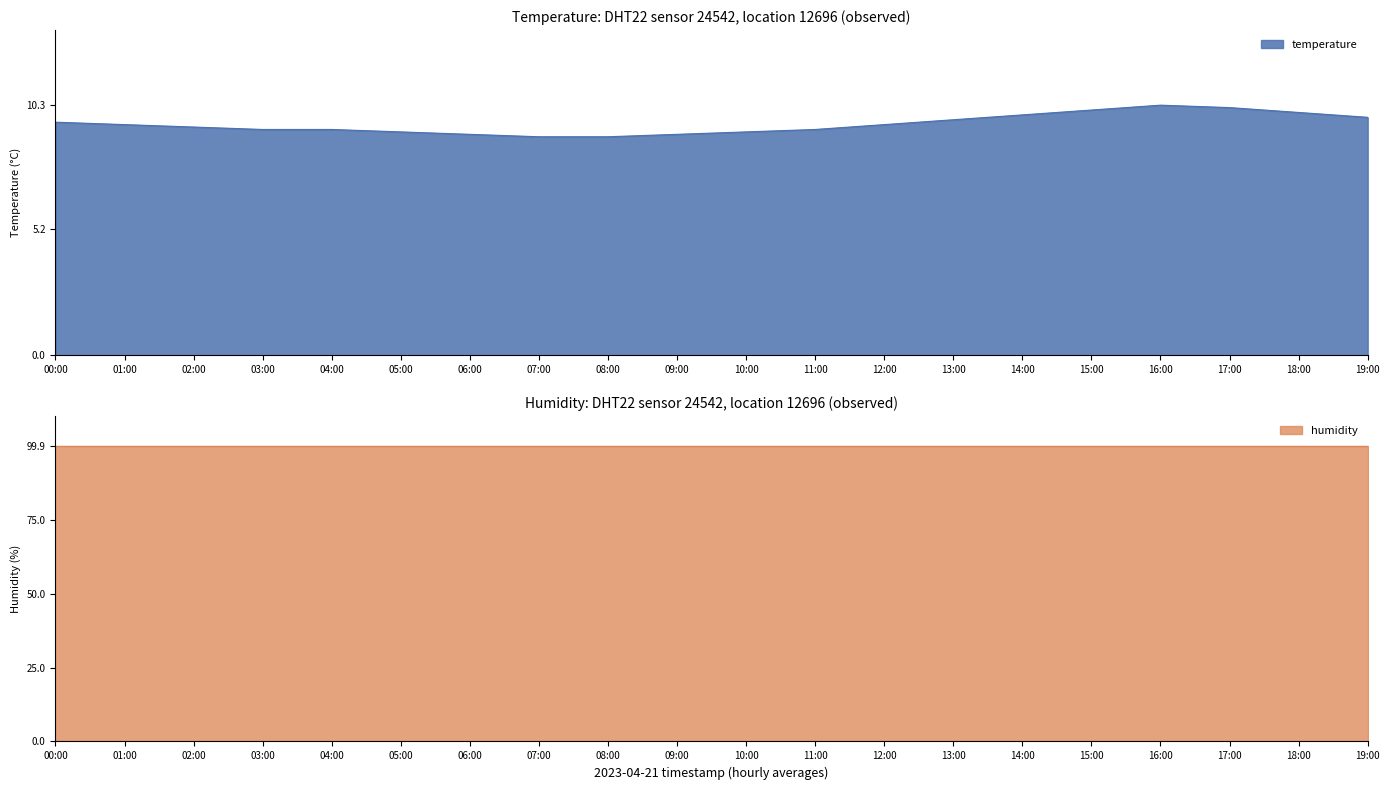

What is the difference between the values at 06:00 and 15:00?

1.0